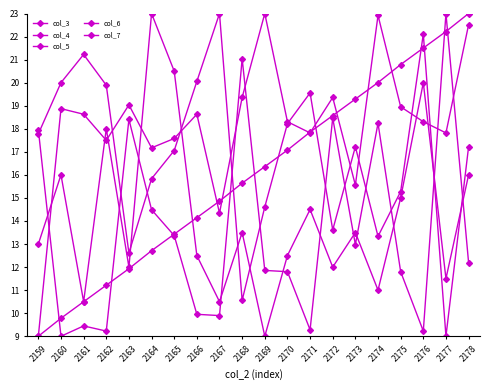

The value of col_7 at 2166 is 7.1. True or false?

False